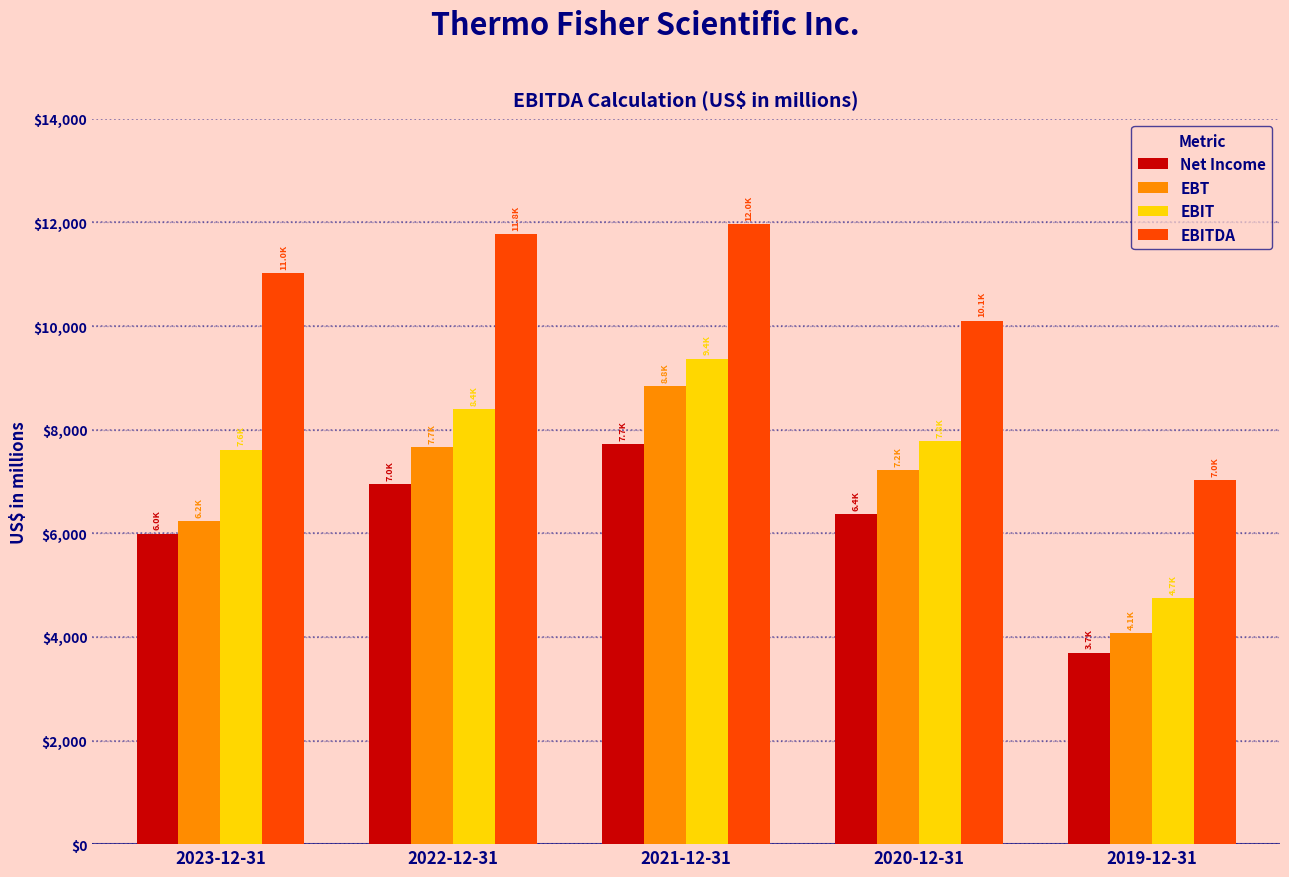

What is the total value across all series at 2022-12-31?

34772